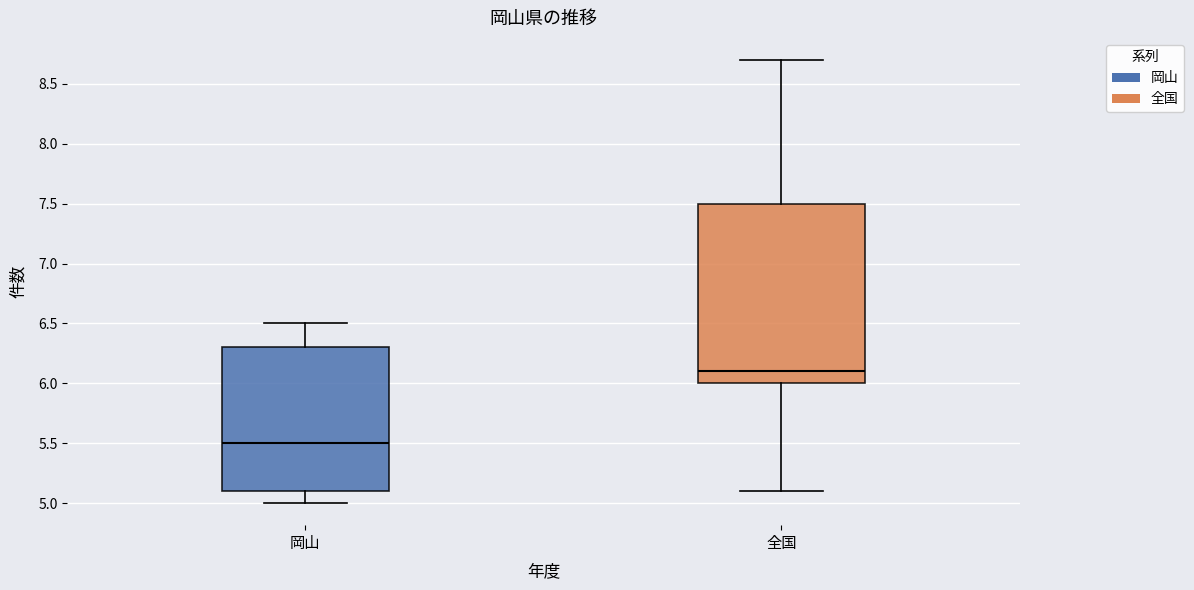

Reading left to right, read every box against the y-axis: the position of its median line, the range the box covers, and the ends of its whiskers. The values are not printed on the chart, so give them approximately, as read against the axis.

岡山: median 5.5, box 5.1 to 6.3, whiskers 5.0 to 6.5
全国: median 6.1, box 6.0 to 7.5, whiskers 5.1 to 8.7